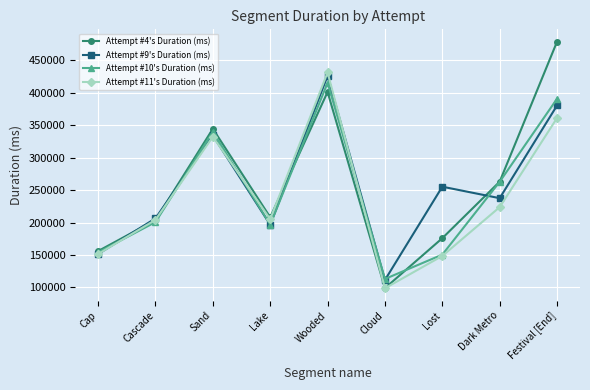

What is the difference between the maximum and minimum values in the Attempt #10's Duration (ms) series?

302338